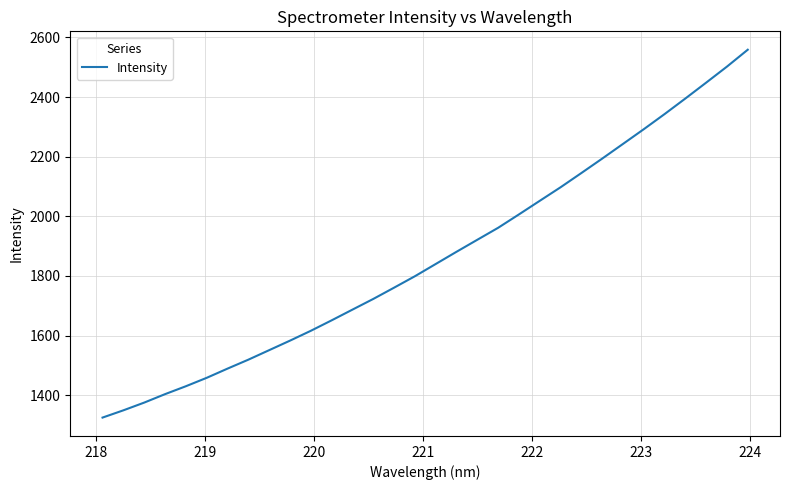

How many lines are shown in the chart?

1